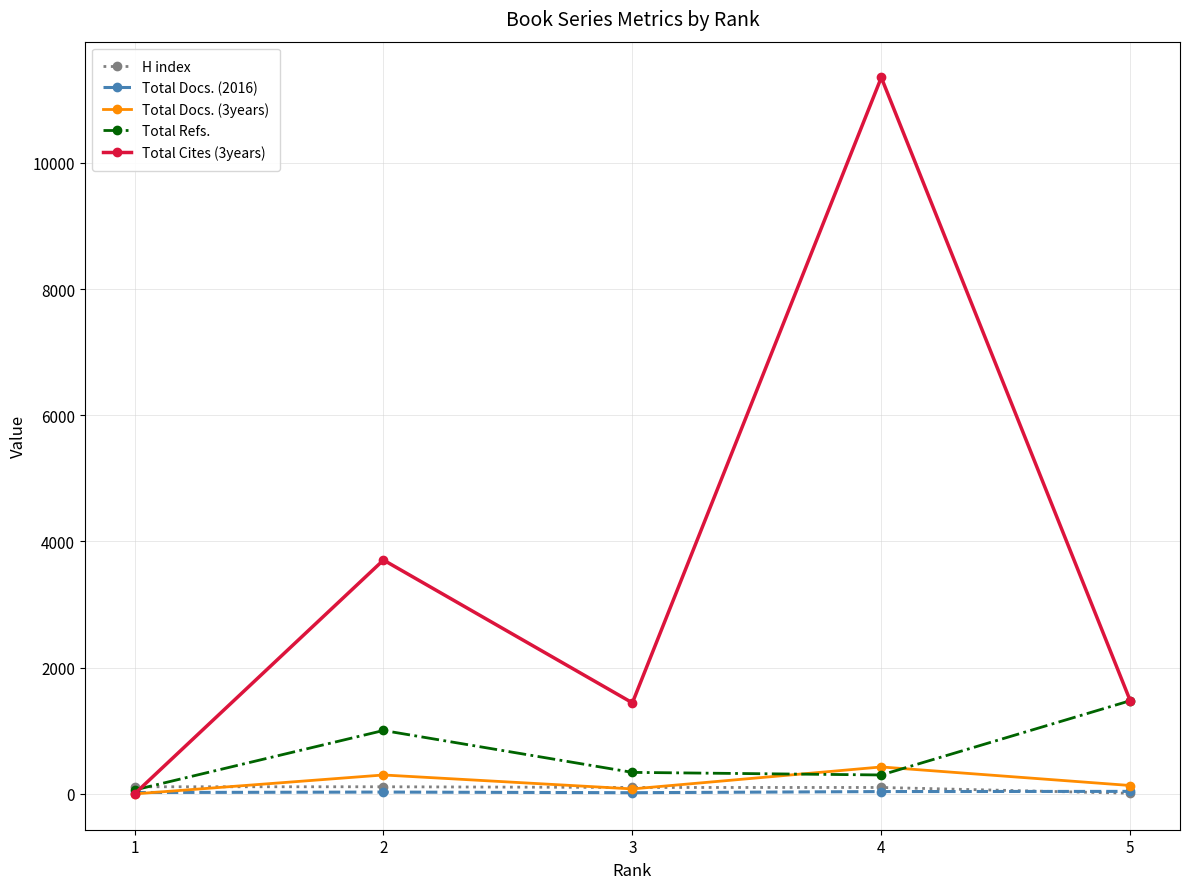

Where is the first local maximum for Total Docs. (3years)?

2